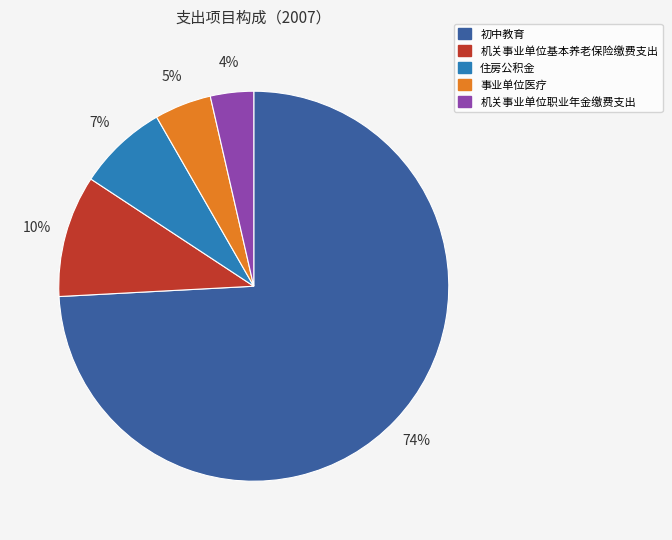

What is the largest slice in the pie chart?

初中教育